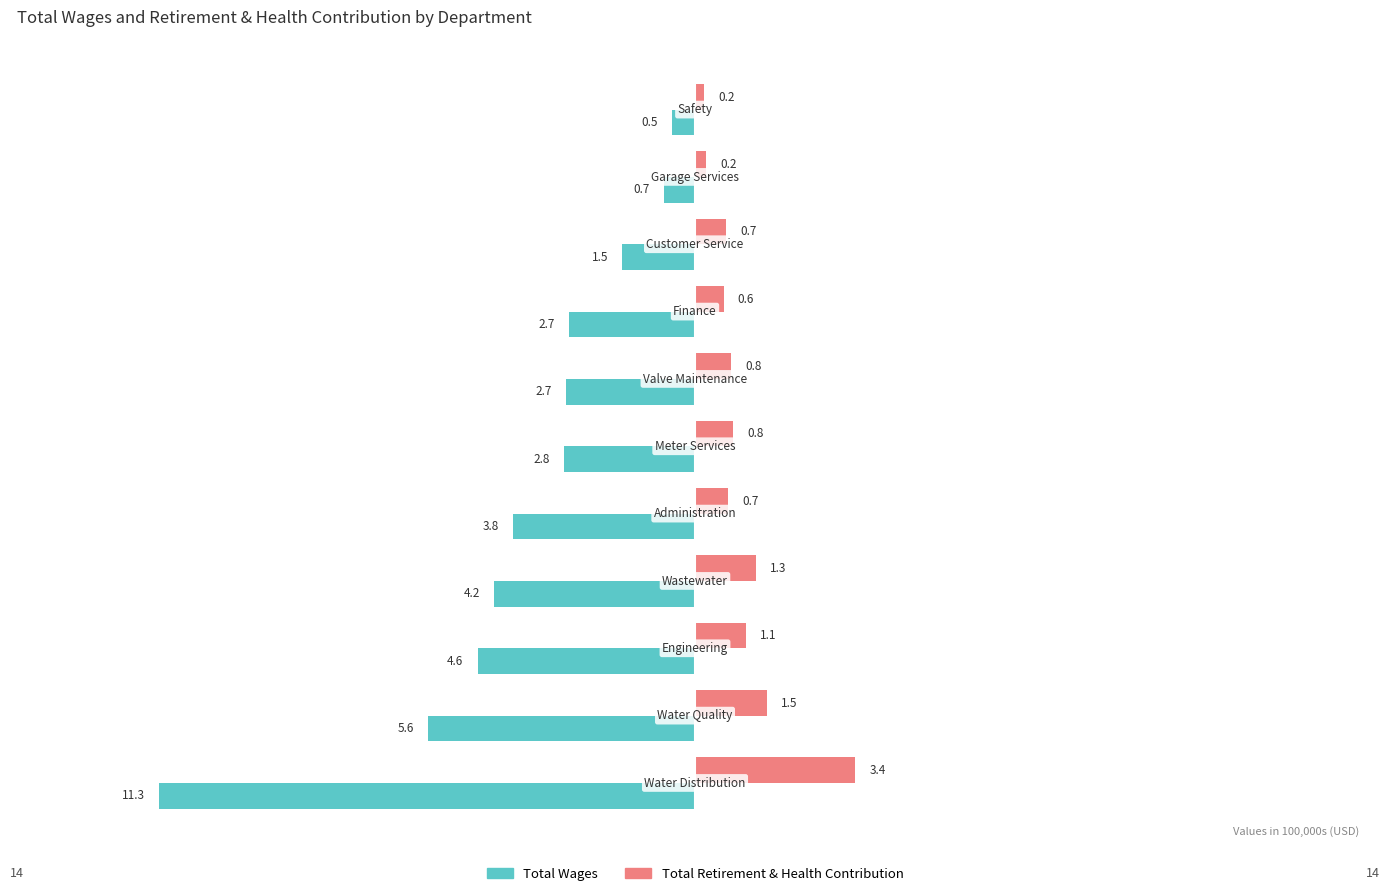

What is the difference between the maximum and minimum values in the Total Retirement & Health Contribution series?

3.2